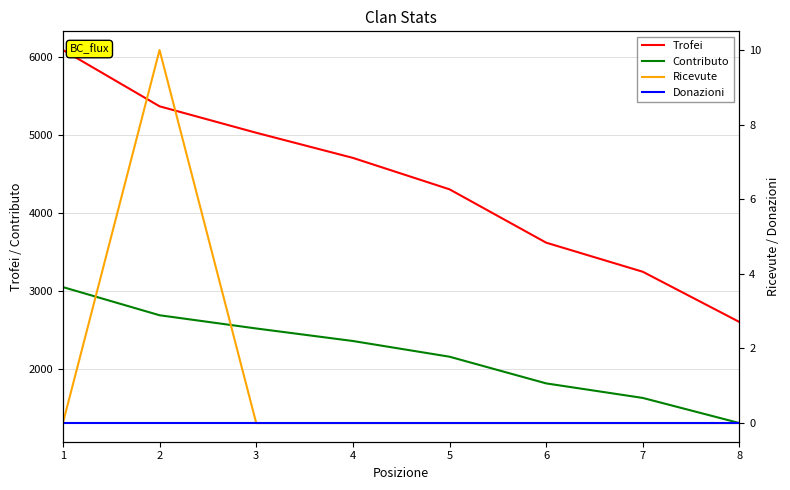

Rank the series at 2 from highest to lowest value.

Trofei, Contributo, Ricevute, Donazioni